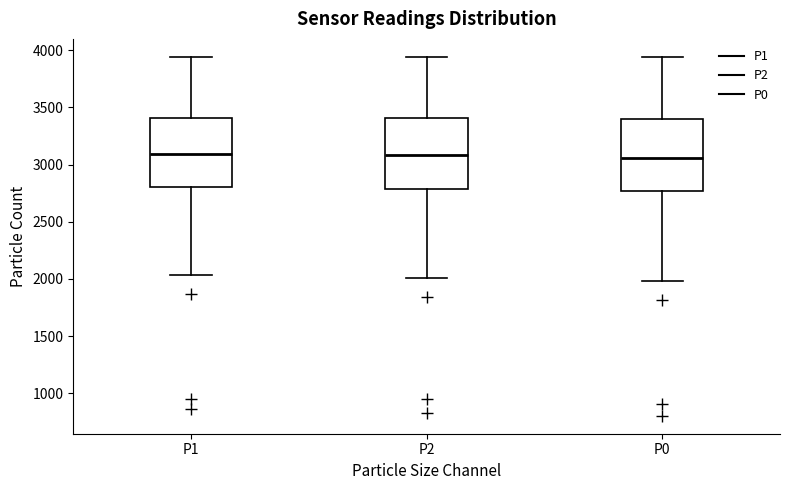

Where is the upper edge of the box for P2 on the y-axis? The values are not printed on the chart, so give them approximately, as read against the axis.

3400